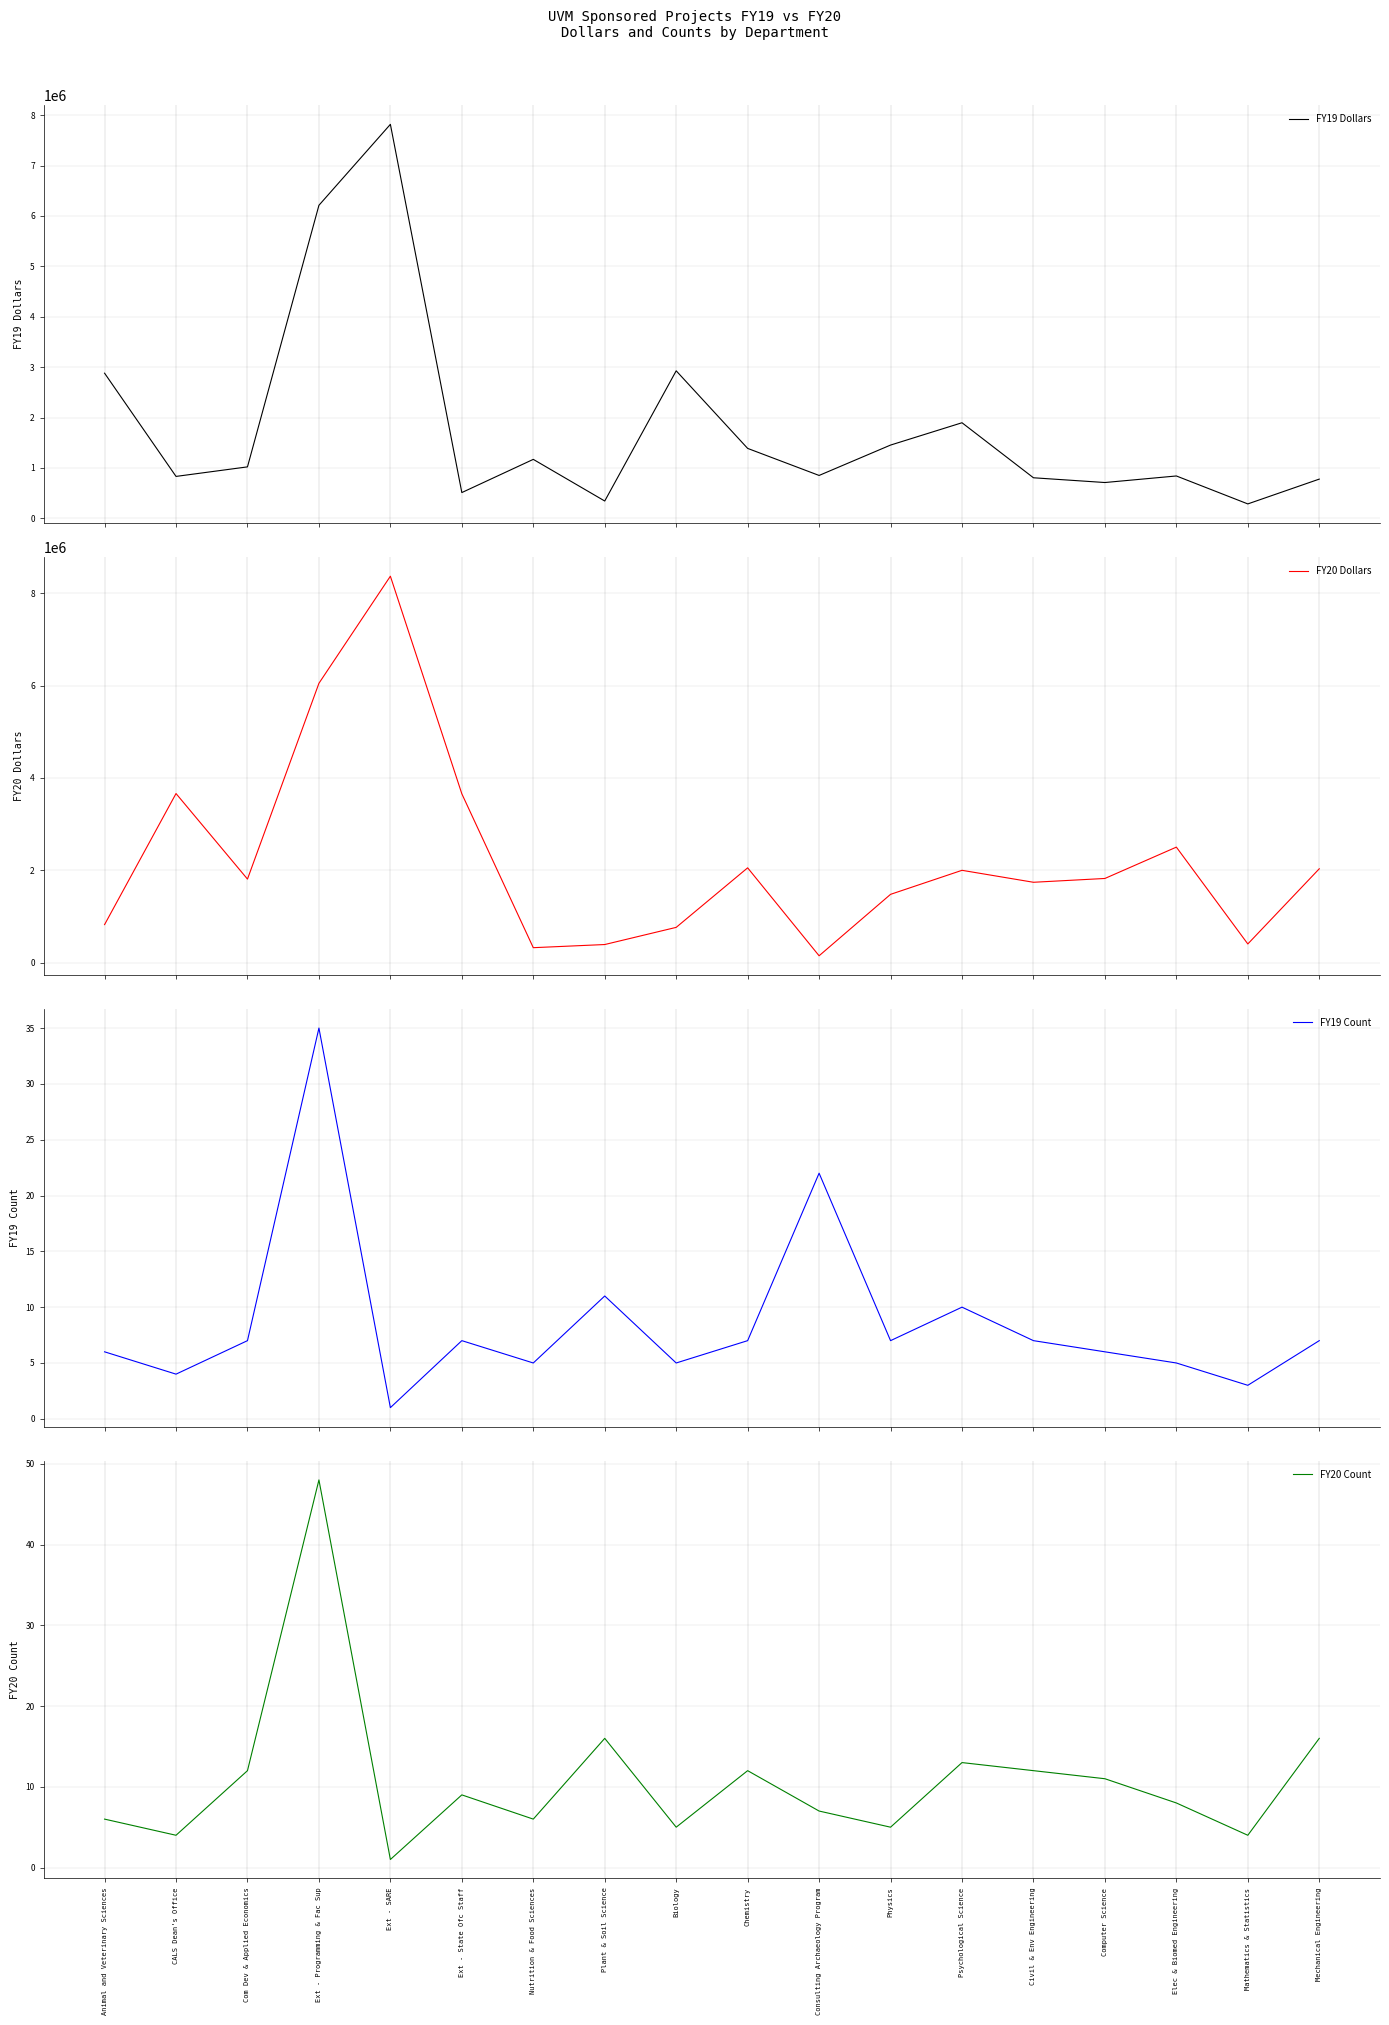

Reading left to right, transcribe all the data shown in this chart.

FY19 Dollars: 2879519.0	831268.0	1020465.6	6210754.2	7816907.0	510800.0	1169430.1	343065.0	2926489.7	1387117.0	850386.9	1453117.6	1896021.6	804252.8	710024.4	840125.3	285572.2	777824.3
FY20 Dollars: 826690.0	3662948.0	1811951.0	6048909.7	8366463.0	3657620.0	327437.9	395602.0	767072.3	2055366.5	152356.0	1481750.0	2001700.7	1742946.7	1825412.8	2503497.9	408009.0	2034825.2
FY19 Count: 6.0	4.0	7.0	35.0	1.0	7.0	5.0	11.0	5.0	7.0	22.0	7.0	10.0	7.0	6.0	5.0	3.0	7.0
FY20 Count: 6.0	4.0	12.0	48.0	1.0	9.0	6.0	16.0	5.0	12.0	7.0	5.0	13.0	12.0	11.0	8.0	4.0	16.0